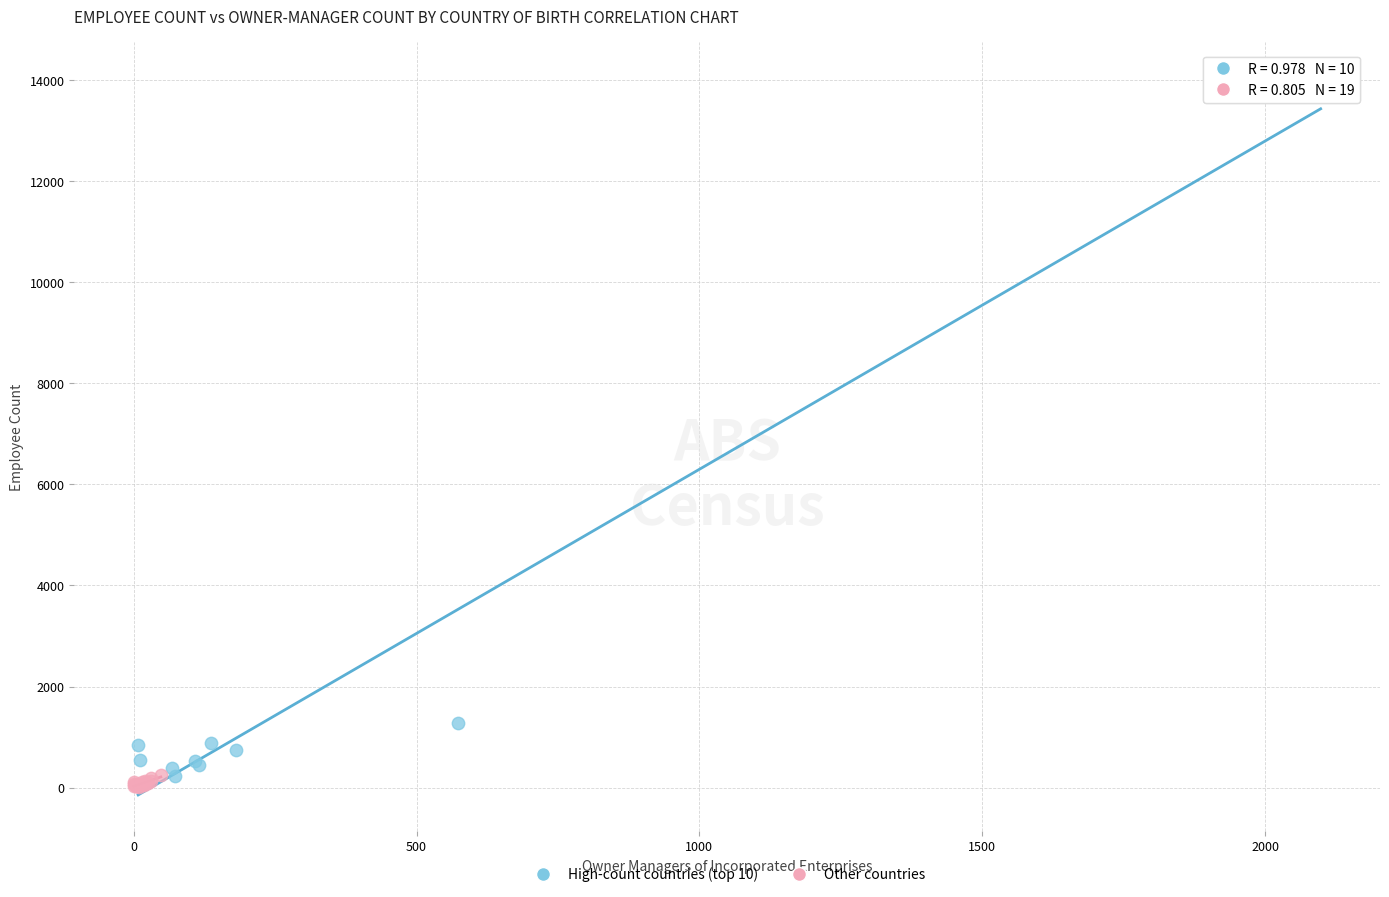

Which series has the widest spread of Y values?

High-count countries (top 10)